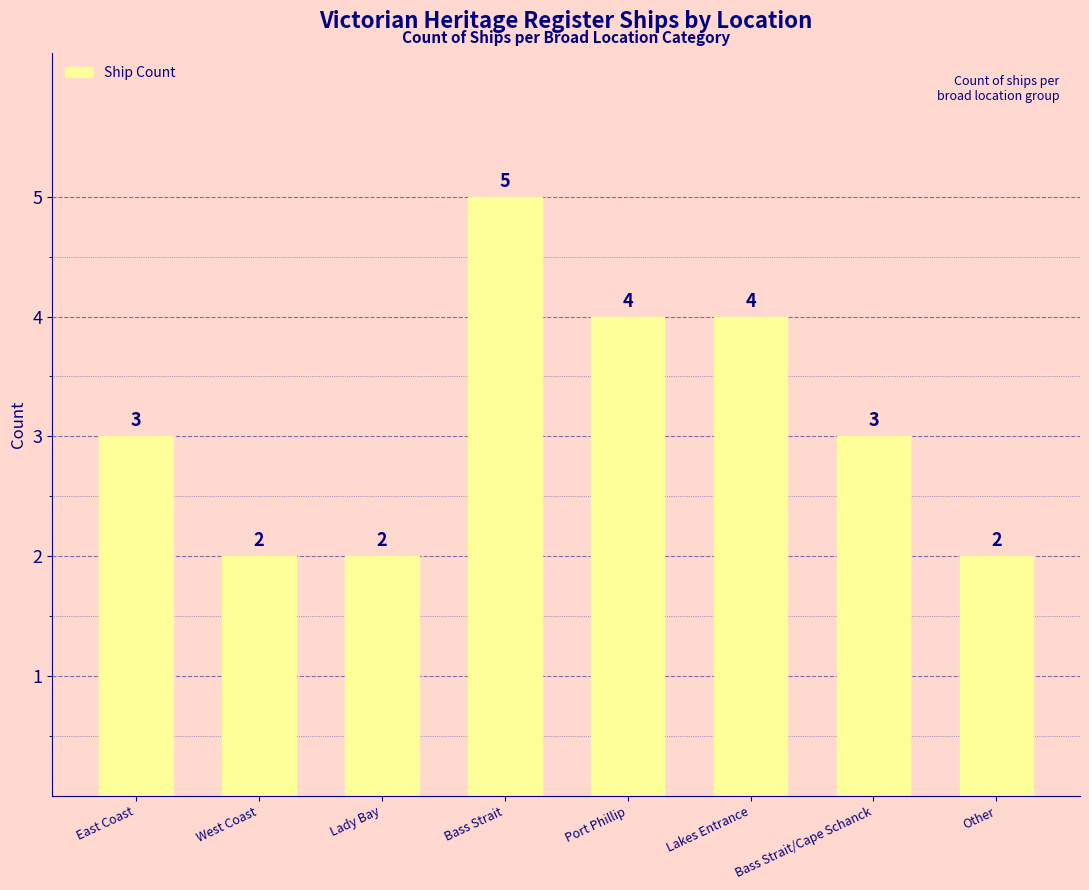

How many bars are there in total?

8